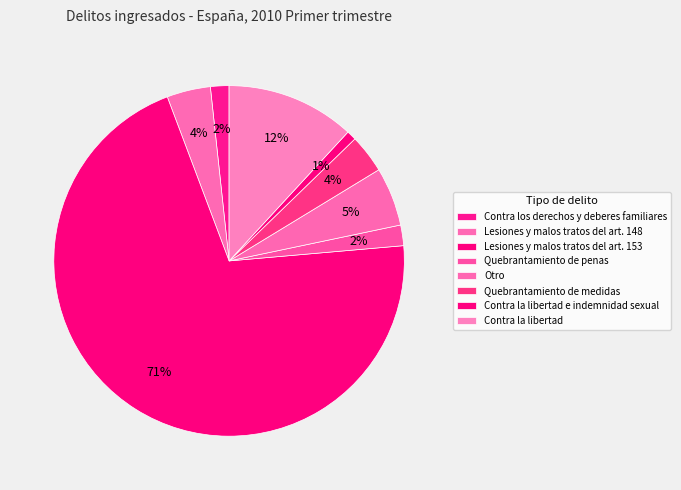

What is the change in value from Lesiones y malos tratos del art. 148 to Quebrantamiento de penas?

-593